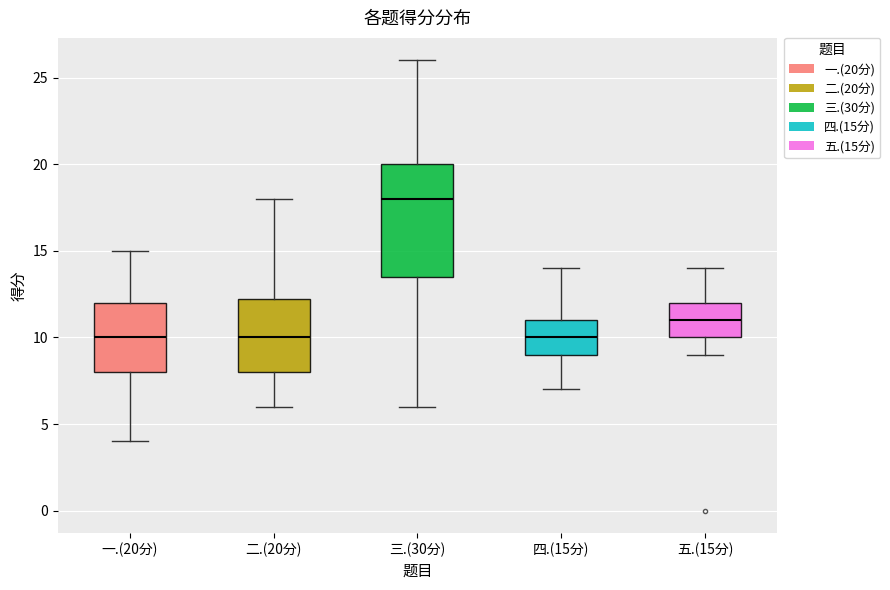

Comparing the boxes themselves (not the whiskers), which one is the tallest?

三.(30分)